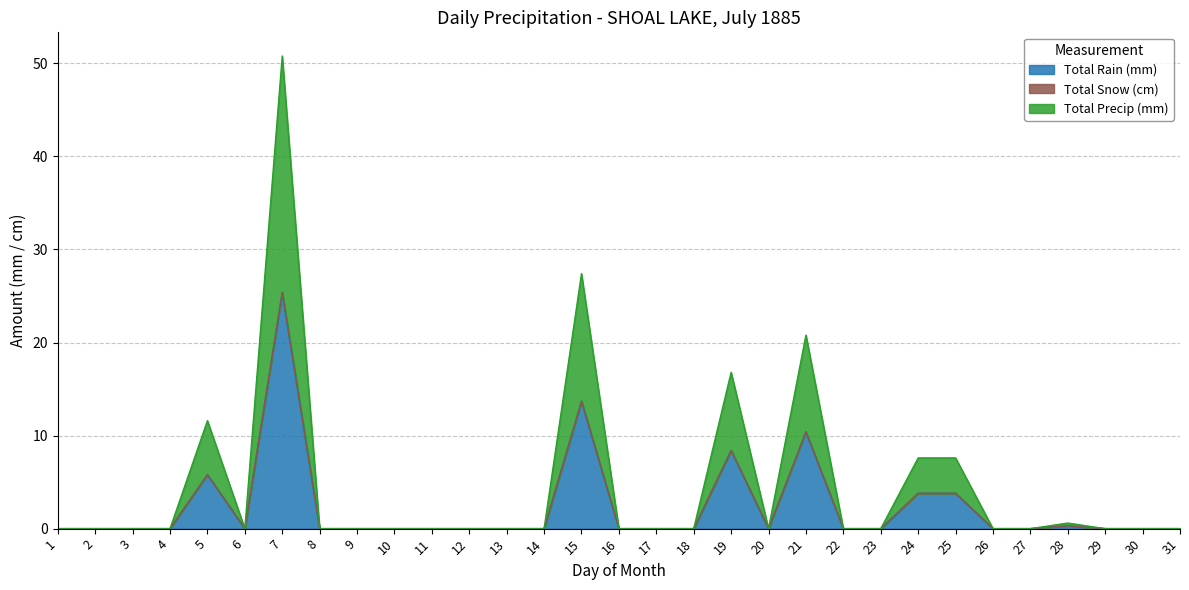

How many lines are shown in the chart?

3